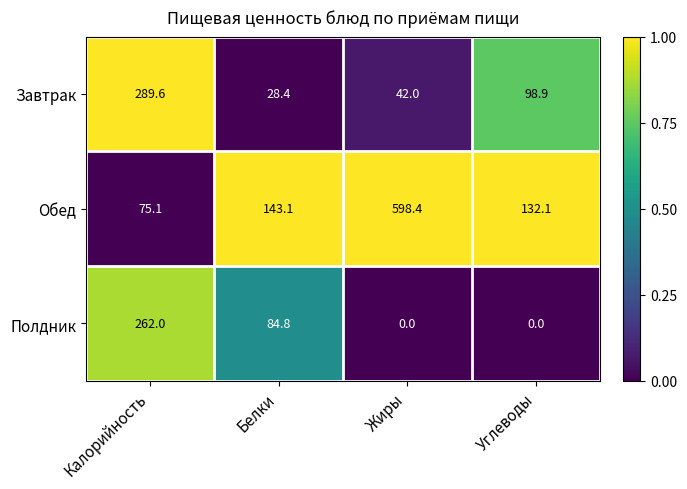

Which series has the largest total across all categories?

Обед